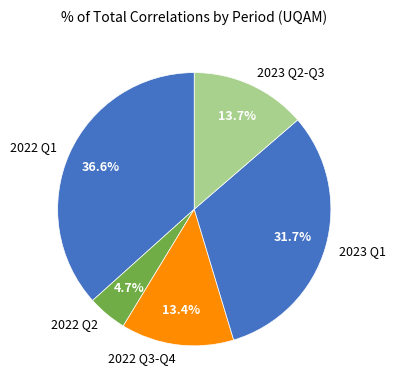

Does 2022 Q1 account for over 50% of the chart?

No